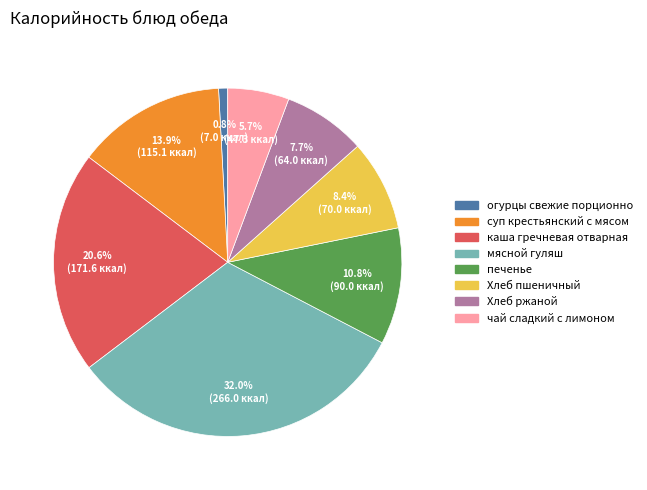

Do мясной гуляш and печенье together represent more than half of the pie?

No